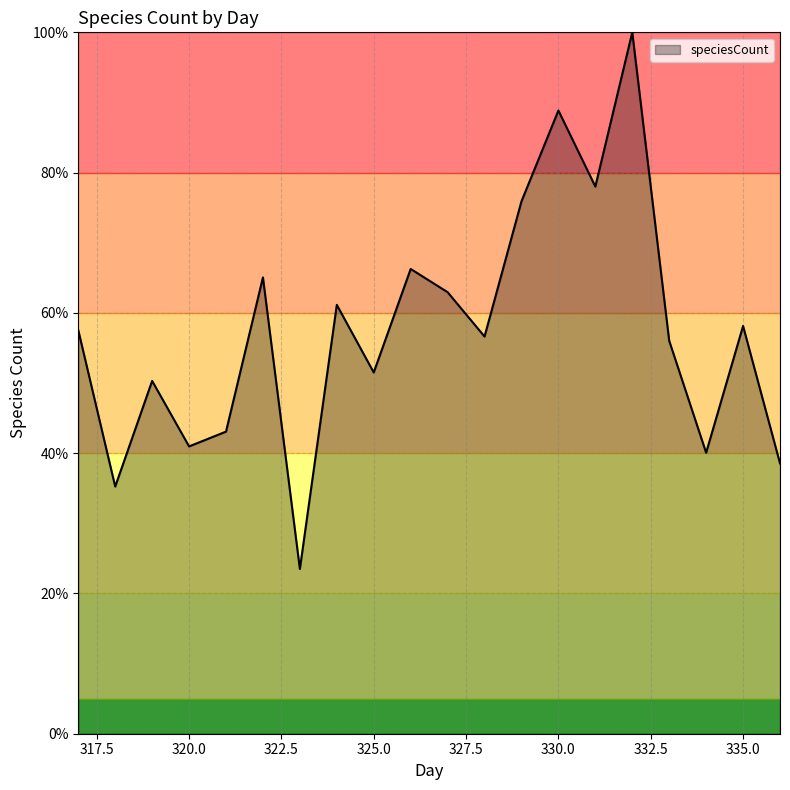

Count the number of categories in the chart.

20